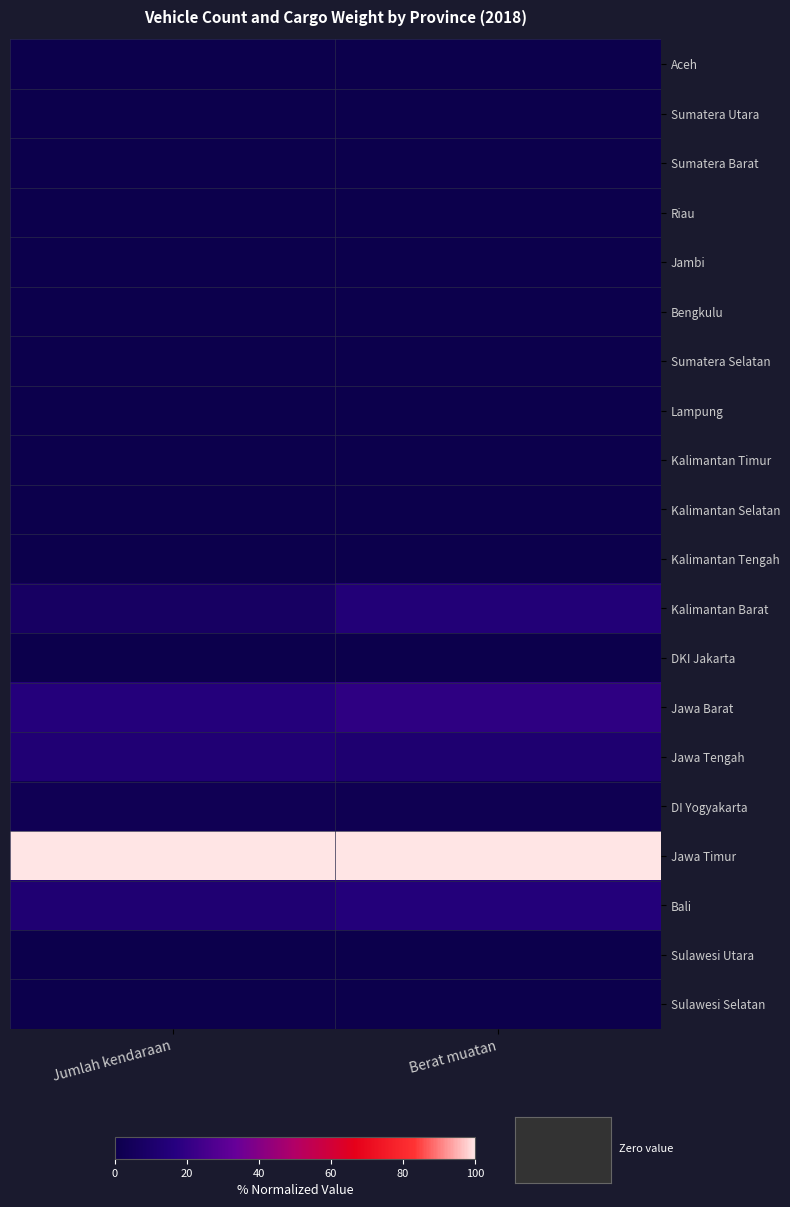

At which category is the sum across all series the highest?

Berat muatan